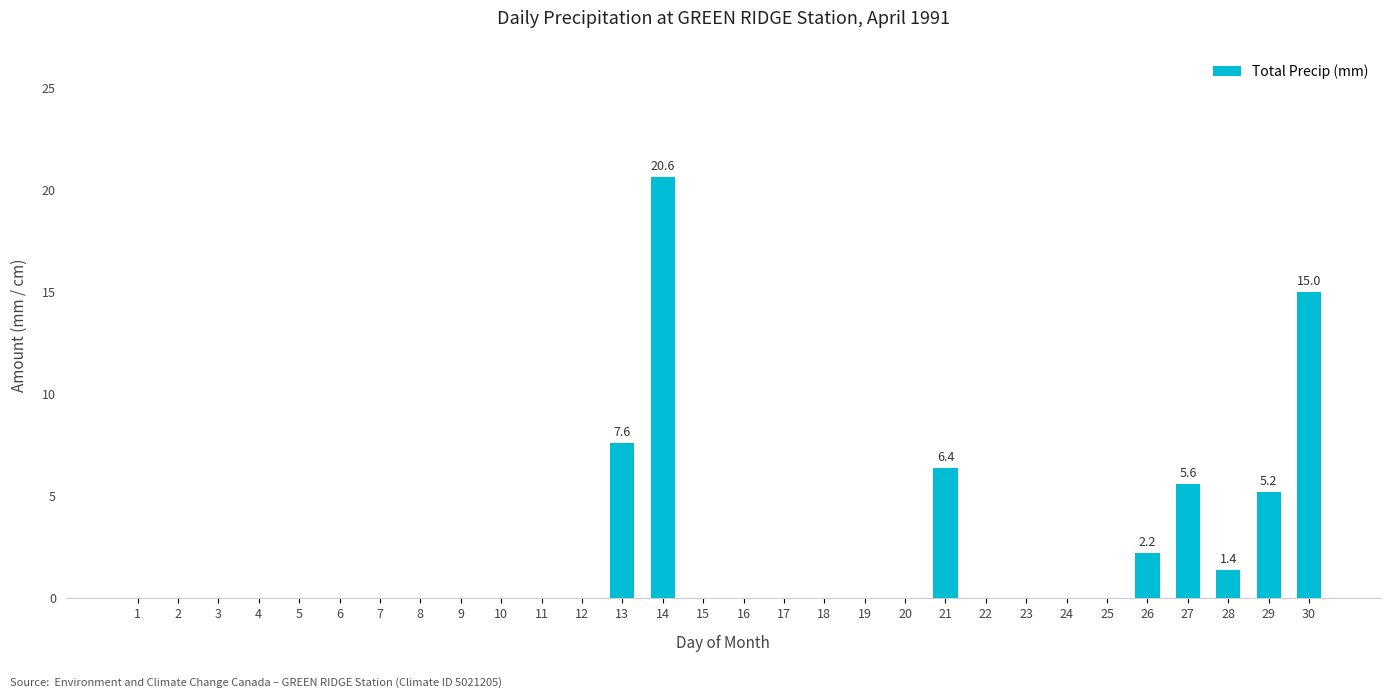

How many data points does each series have?

30